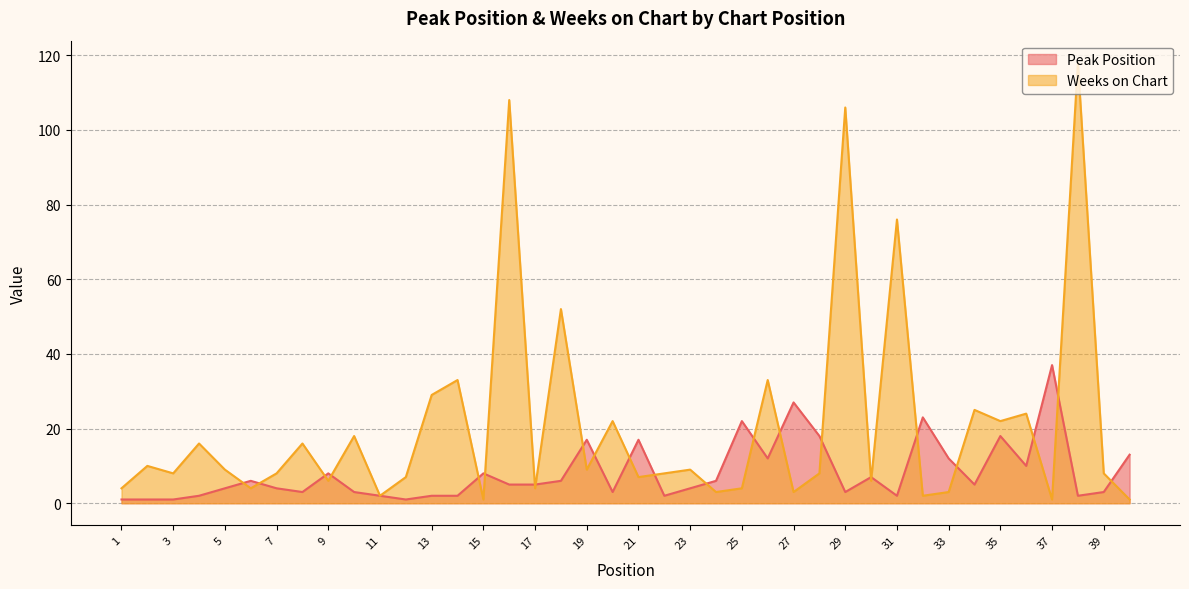

How many interior local valleys does the Weeks on Chart series have?

14